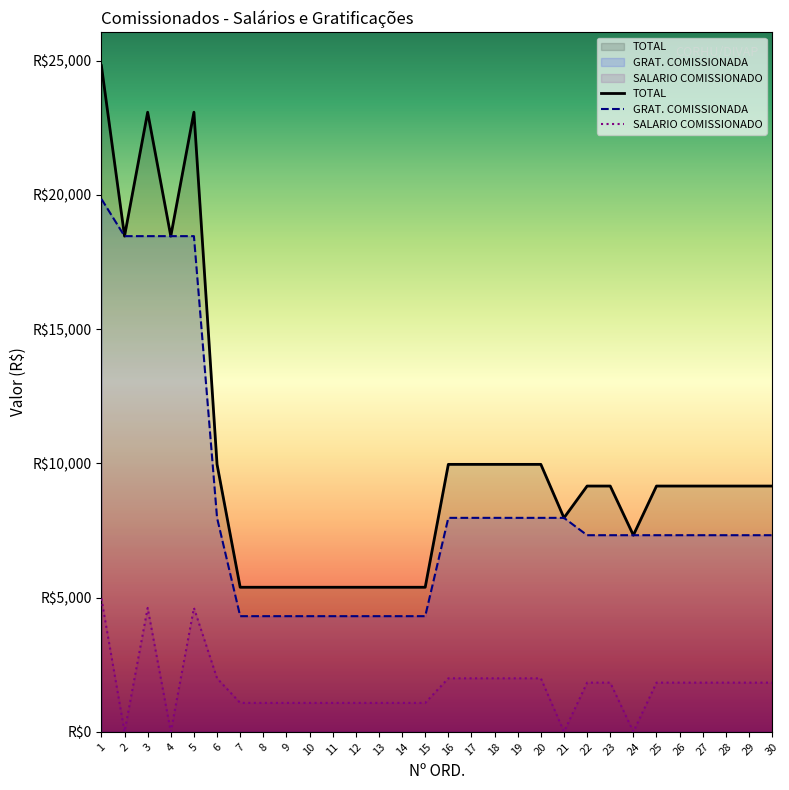

At 6, list the series in order from smallest to largest.

SALARIO COMISSIONADO, GRAT. COMISSIONADA, TOTAL